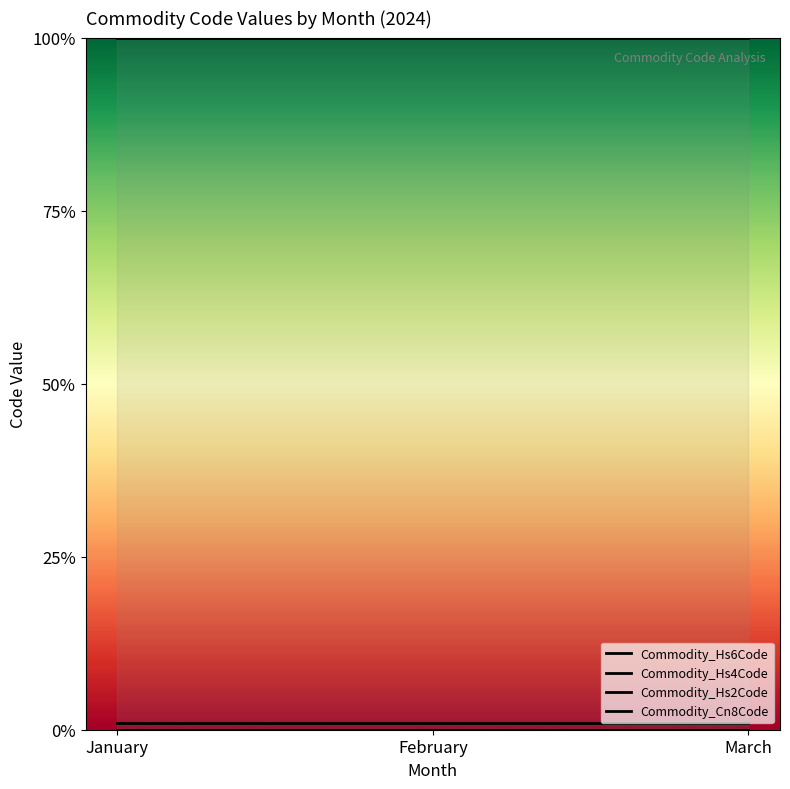

Is the value of Commodity_Hs2Code at January greater than the value of Commodity_Hs6Code at January?

No